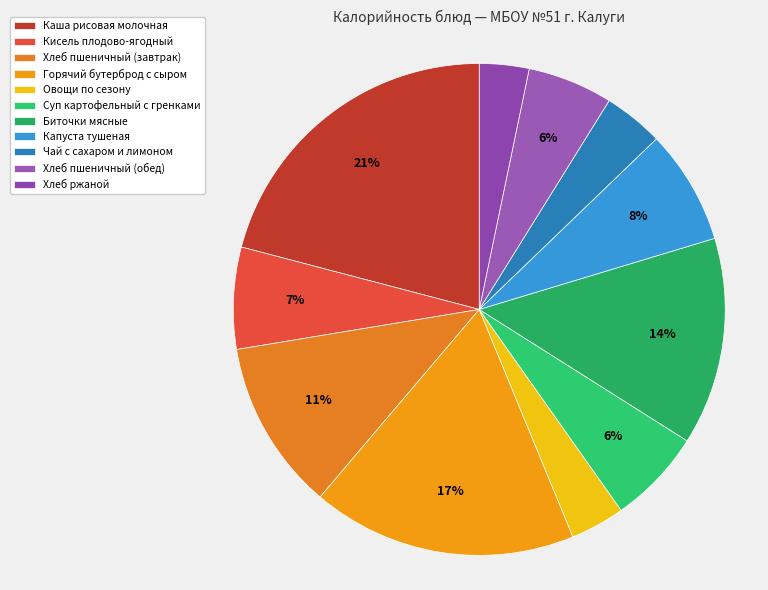

The Горячий бутерброд с сыром slice represents 17% of the pie. True or false?

True